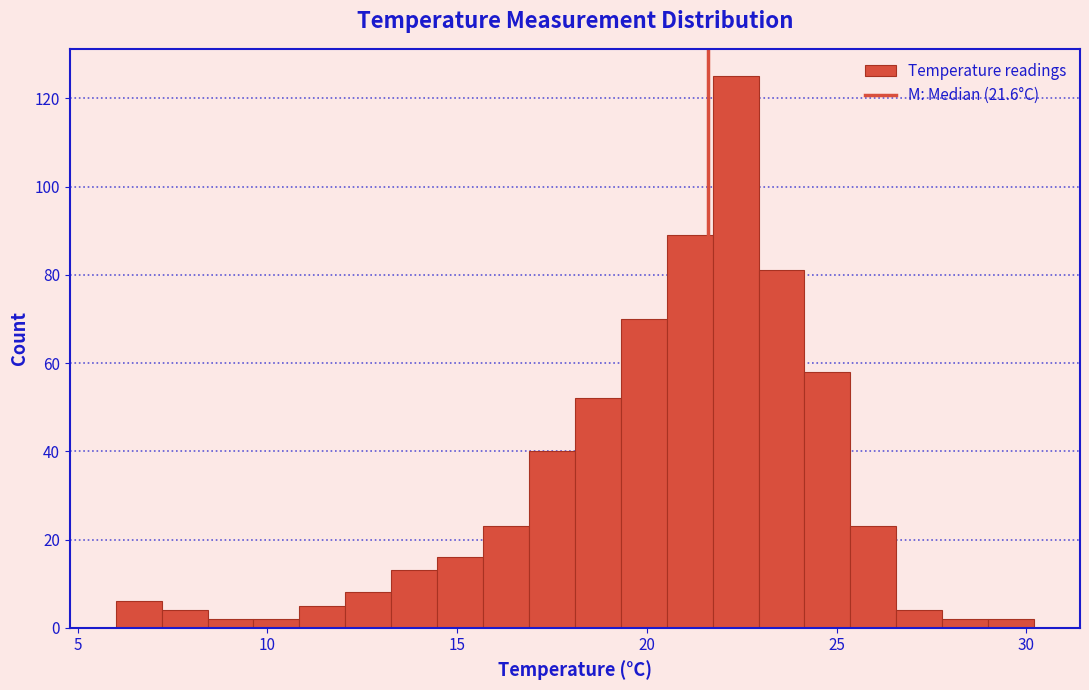

Around what value on the x-axis is the tallest bar? Give the approximate position of its centre, as read against the axis.

22.5